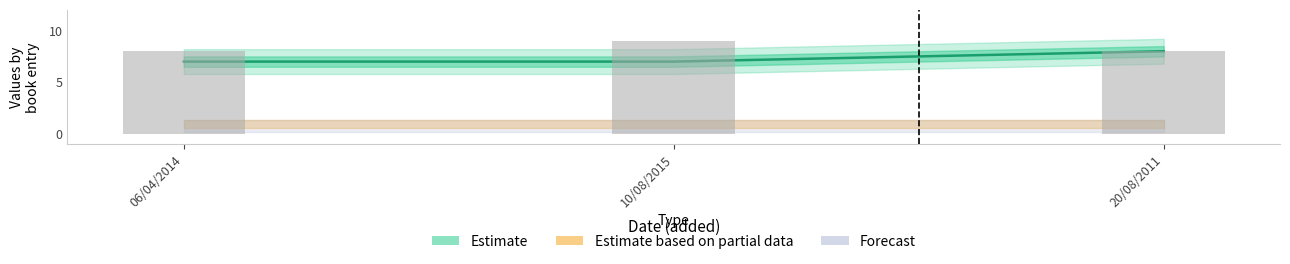

What is the change in value from 06/04/2014 to 20/08/2011?

+1